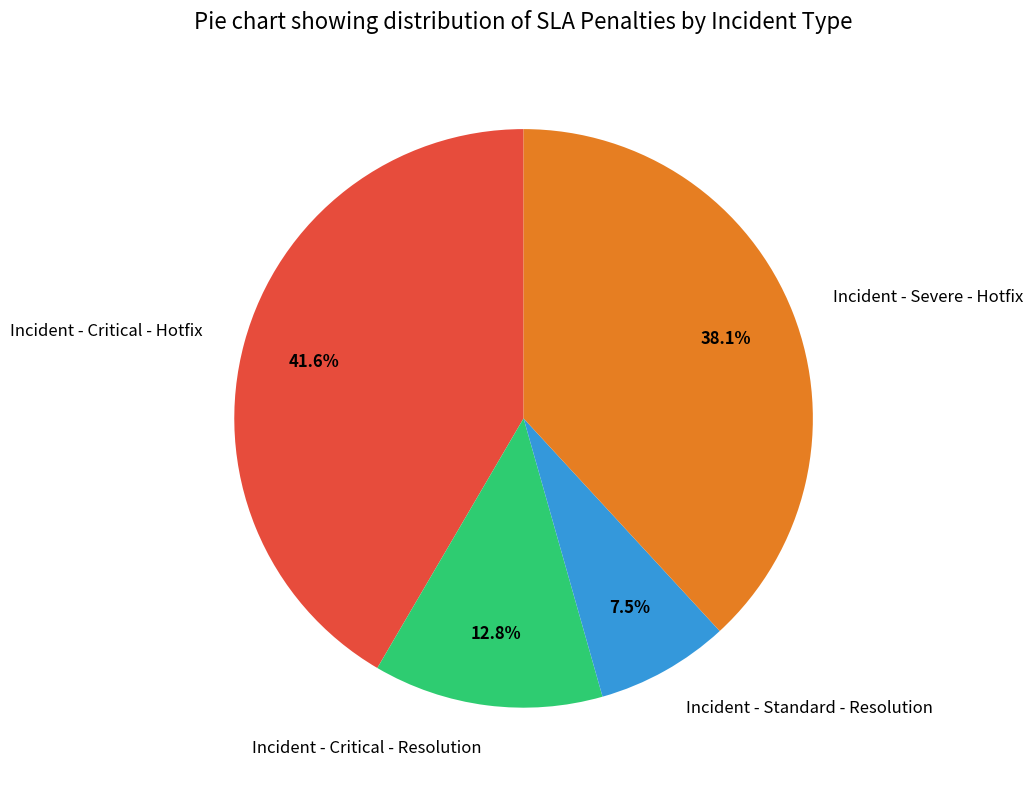

To the nearest percent, what is the average slice percentage?

25%